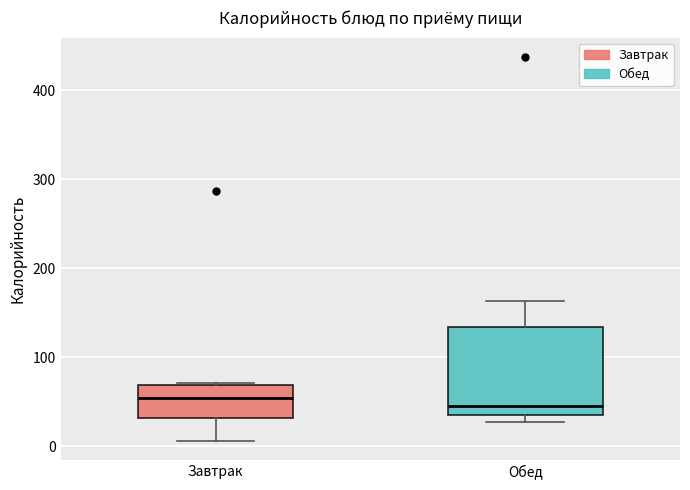

Reading left to right, transcribe this box plot: for each box, give where its median line is, the range the box spans, and where its two whiskers end, as read against the y-axis. The values are not printed on the chart, so give them approximately, as read against the axis.

Завтрак: median 50, box 30 to 70, whiskers 10 to 70
Обед: median 40, box 30 to 130, whiskers 30 (just below the box's lower edge) to 160